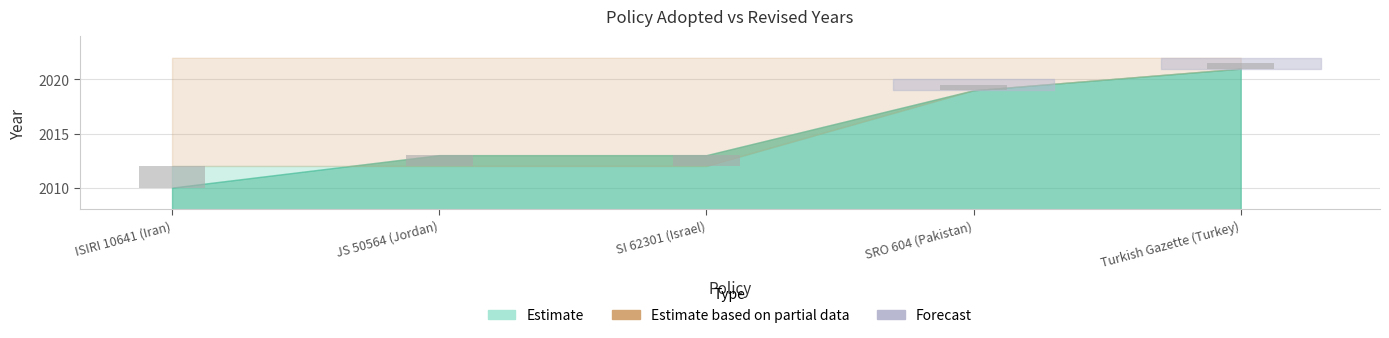

Which category has the lowest value across all series?

ISIRI 10641 (Iran)